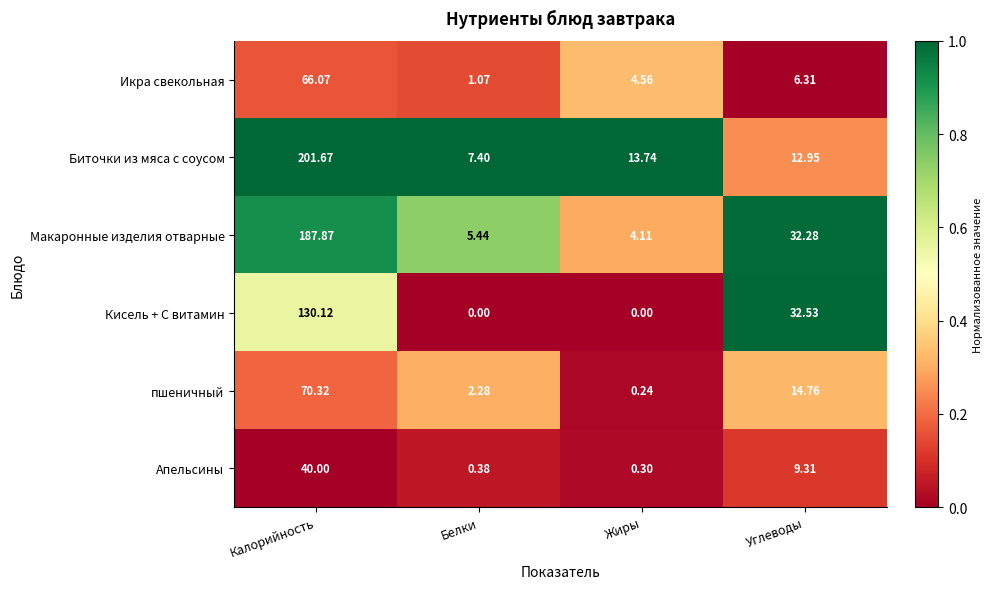

Which series has the largest total across all categories?

Биточки из мяса с соусом